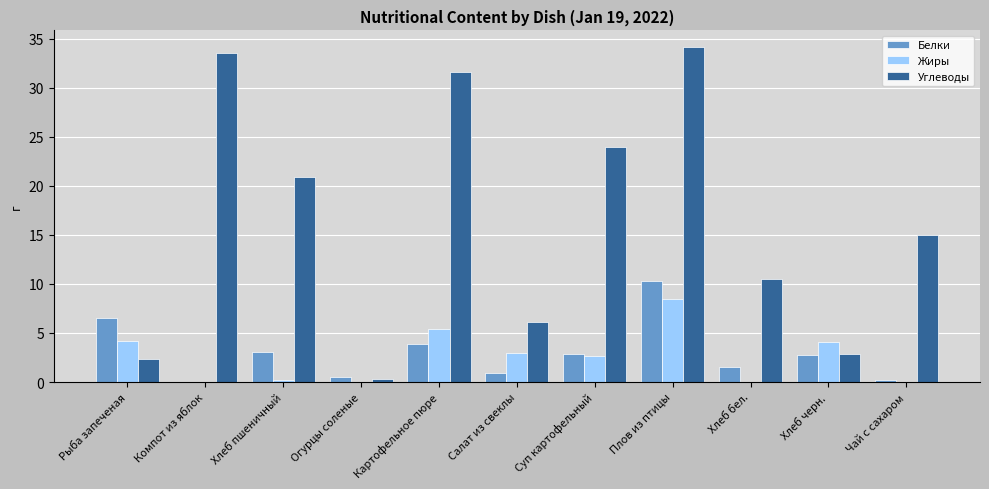

How many distinct data groups are displayed?

3